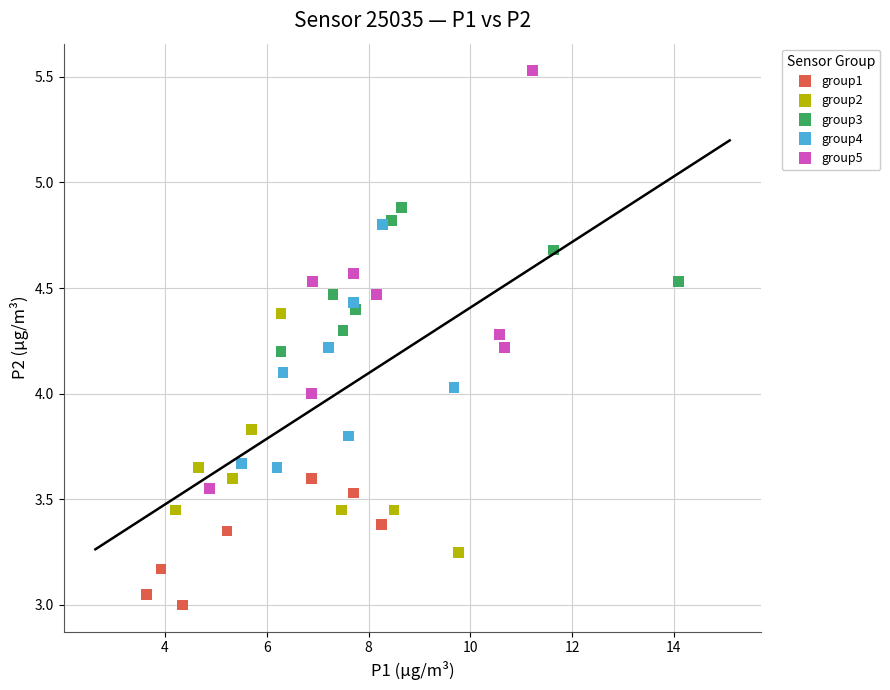

Which series has the widest spread of Y values?

group5